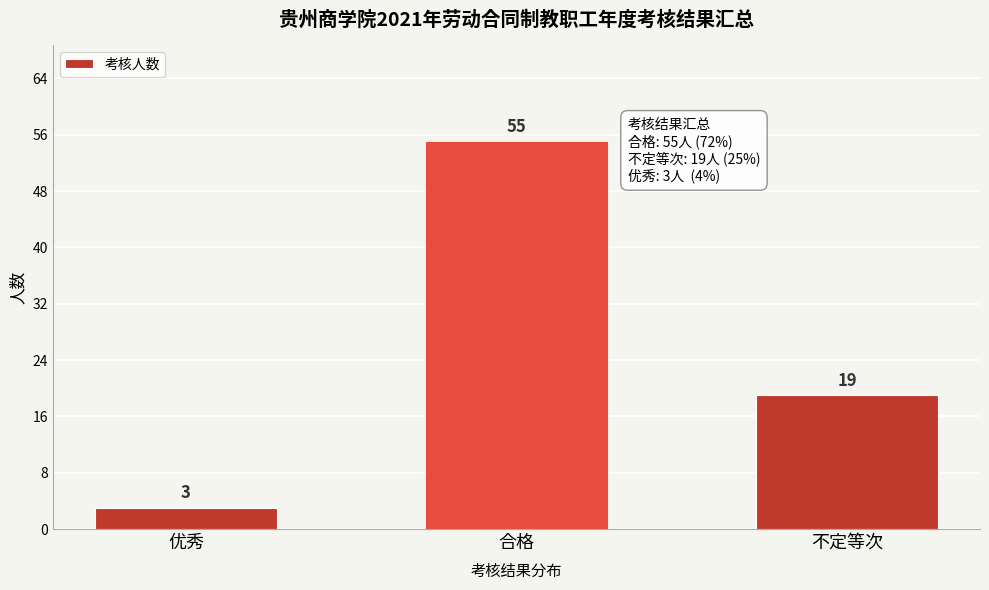

Reading right to left, what are all the values shown in this chart?

不定等次=19	合格=55	优秀=3